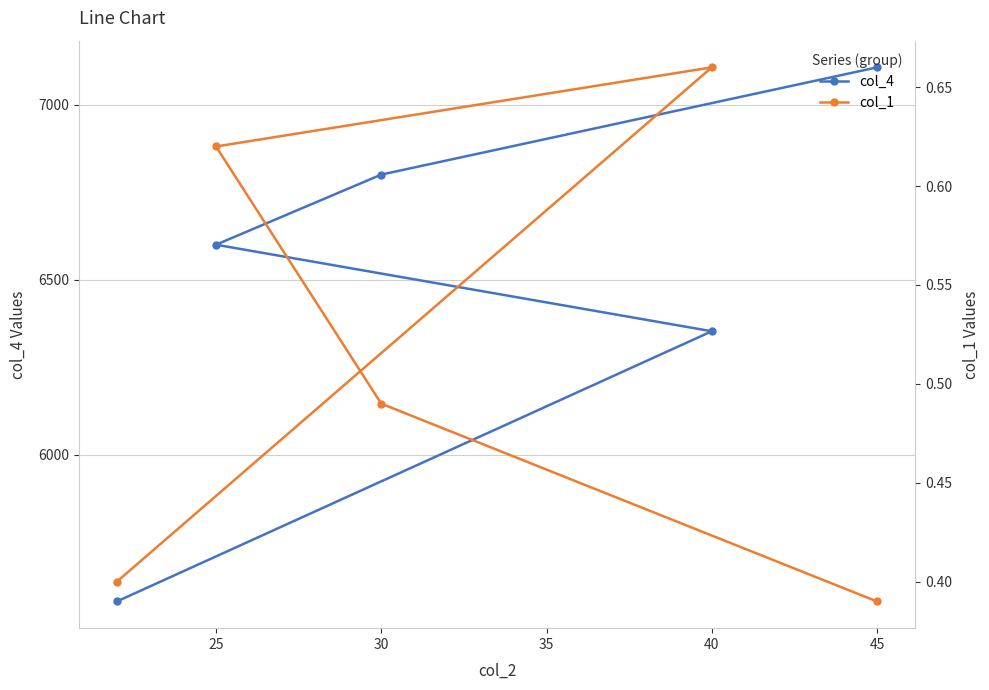

What is the sum of all col_4 values?

32441